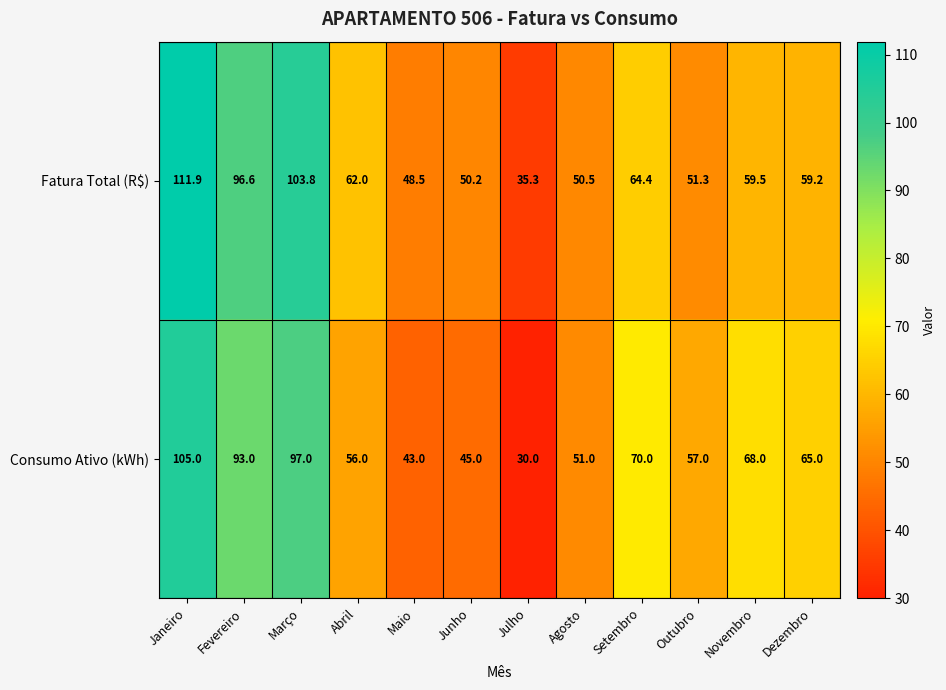

What is the average value of the Consumo Ativo (kWh) series?

65.0